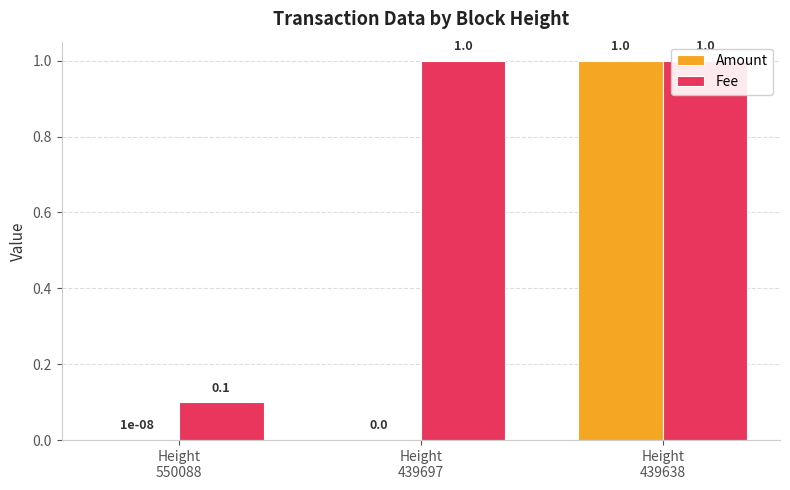

What is the average value of the Fee series?

0.7